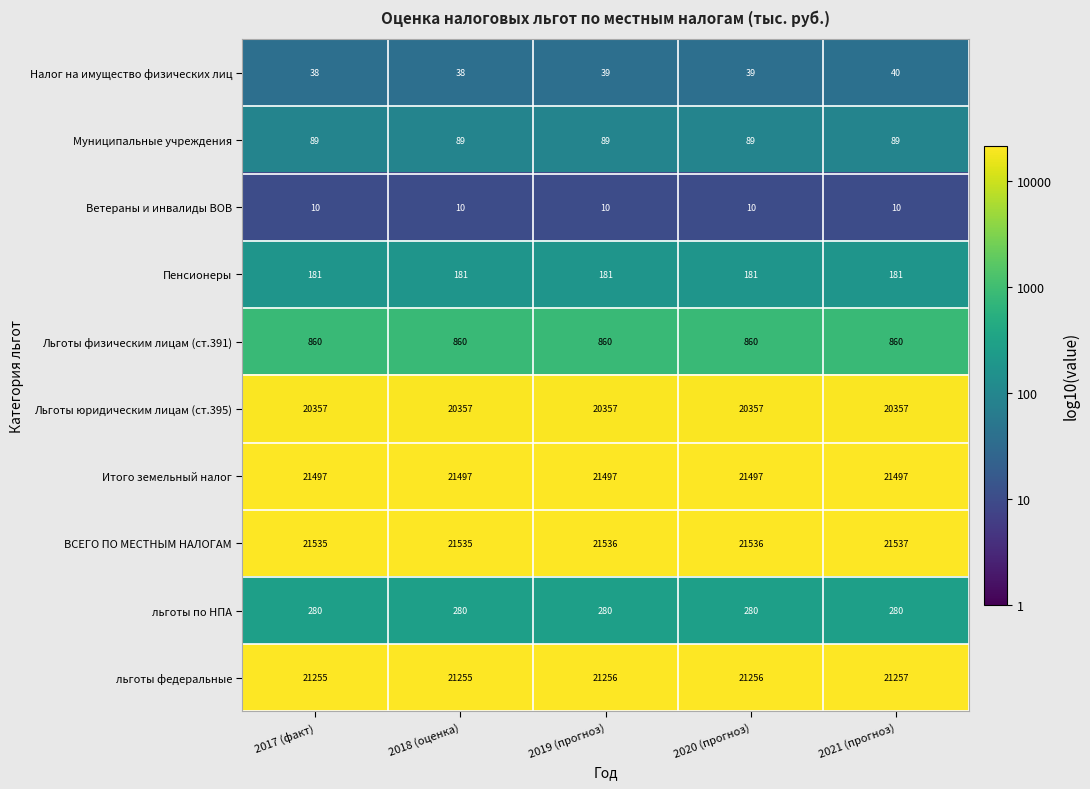

What is the highest value of the Пенсионеры series?

181